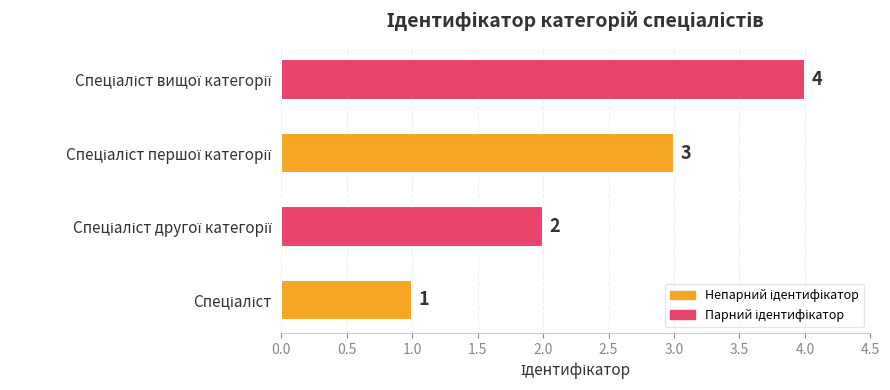

Count the values in the range 2 to 4.

3